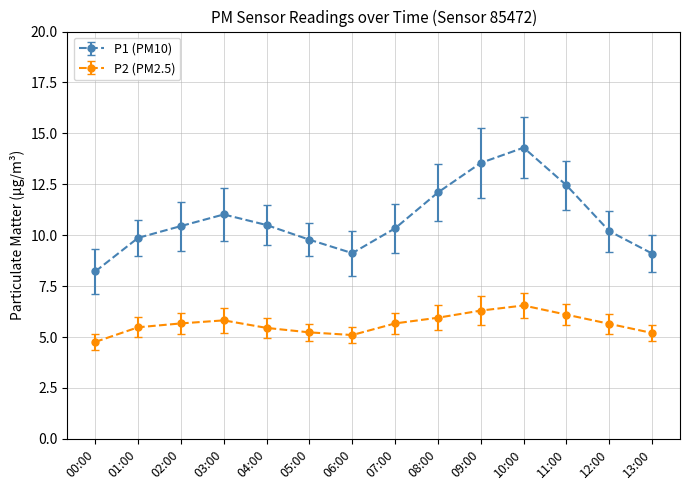

What is the sum of the P1 (PM10) values at 00:00 and 07:00?

18.6